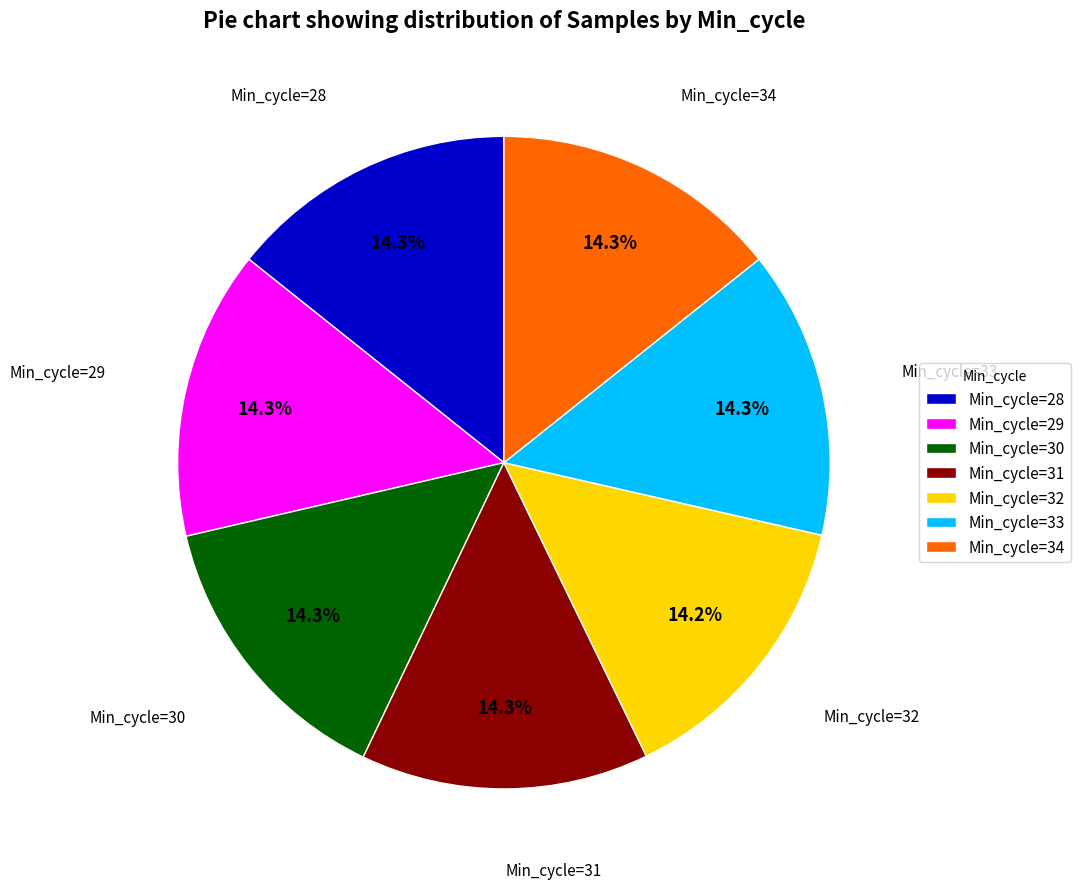

Approximately how many times larger is the value at Min_cycle=30 compared to Min_cycle=29?

1.0